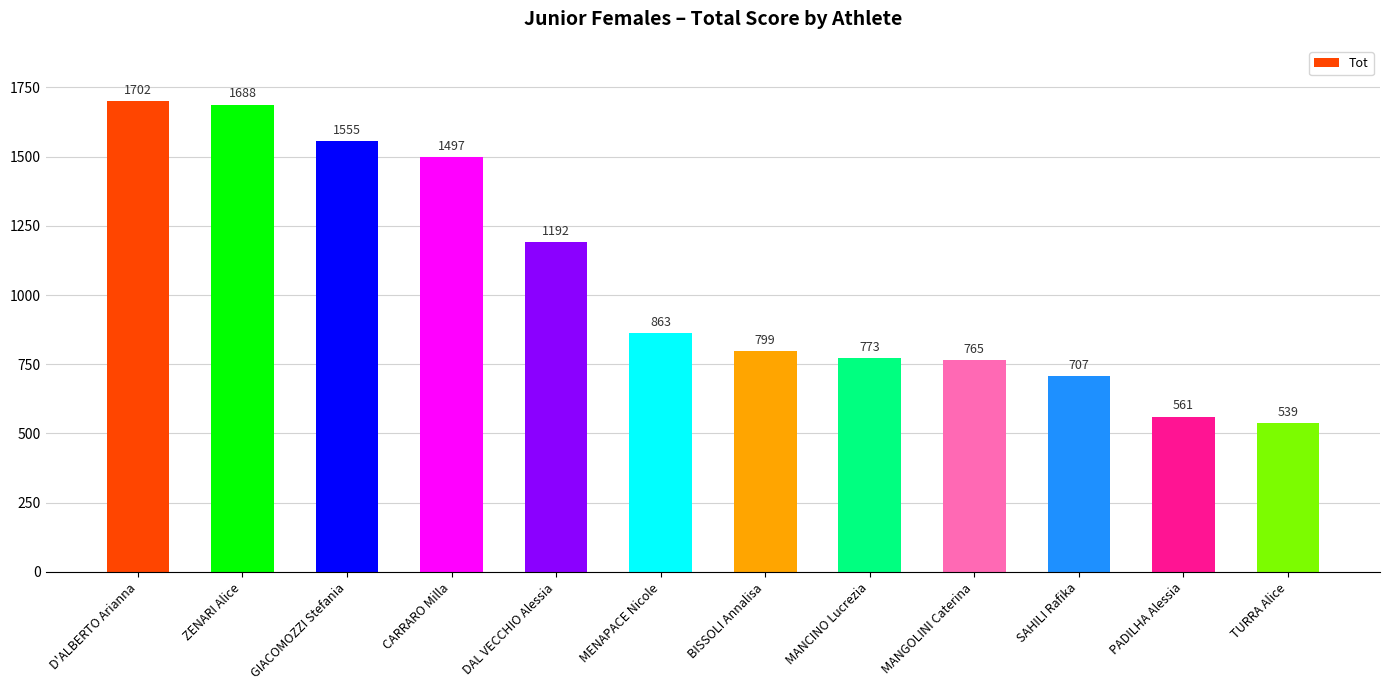

What value does the data have at MENAPACE Nicole?

863